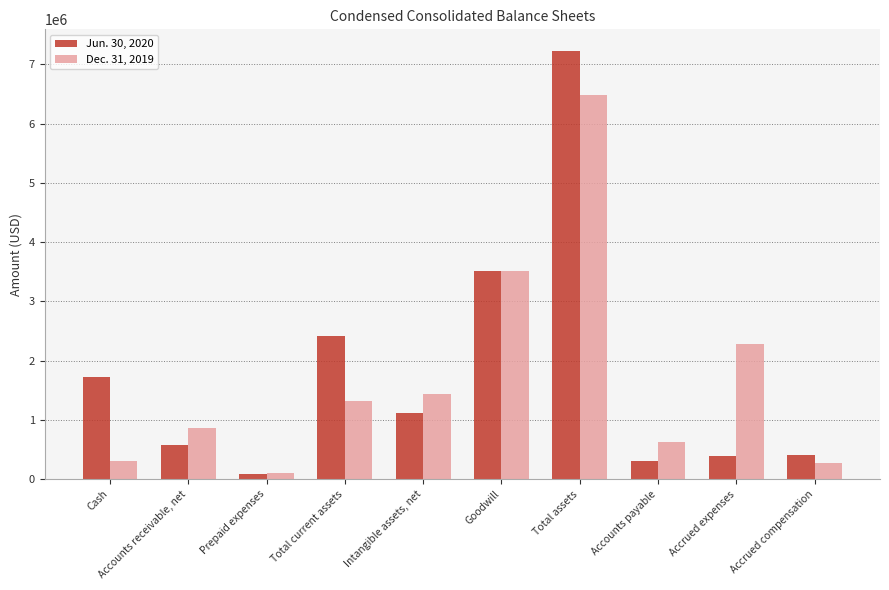

What are all the series names shown in the legend?

Jun. 30, 2020, Dec. 31, 2019